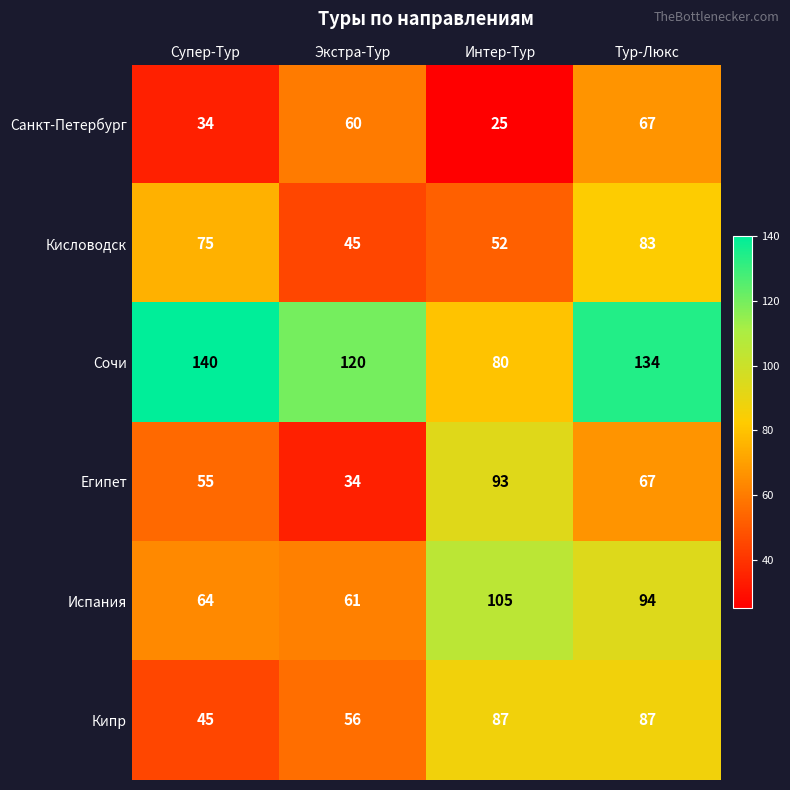

Reading left to right, list all the values displayed in this chart.

Санкт-Петербург: Супер-Тур=34	Экстра-Тур=60	Интер-Тур=25	Тур-Люкс=67
Кисловодск: Супер-Тур=75	Экстра-Тур=45	Интер-Тур=52	Тур-Люкс=83
Сочи: Супер-Тур=140	Экстра-Тур=120	Интер-Тур=80	Тур-Люкс=134
Египет: Супер-Тур=55	Экстра-Тур=34	Интер-Тур=93	Тур-Люкс=67
Испания: Супер-Тур=64	Экстра-Тур=61	Интер-Тур=105	Тур-Люкс=94
Кипр: Супер-Тур=45	Экстра-Тур=56	Интер-Тур=87	Тур-Люкс=87